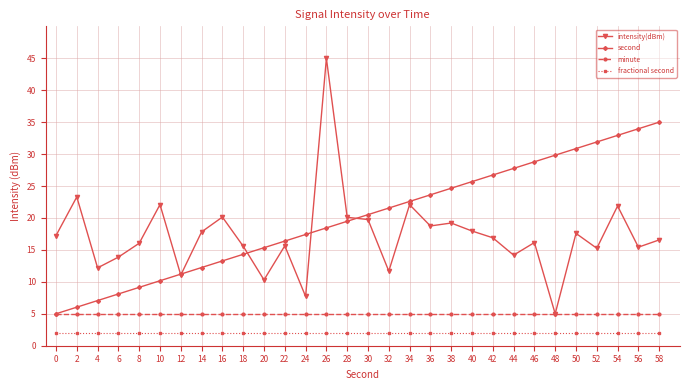

Rank the series at 8 from highest to lowest value.

intensity(dBm), second, minute, fractional second